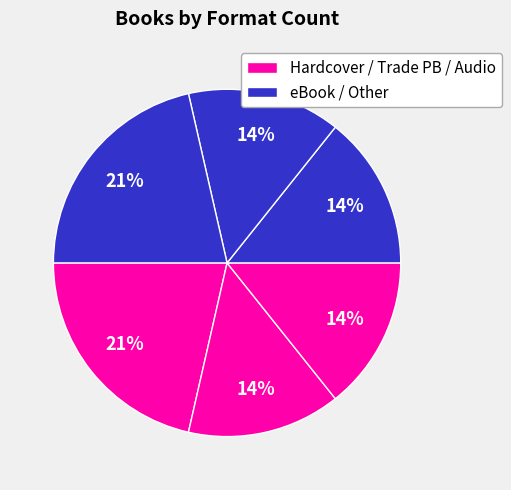

Is there any slice that represents more than half of the pie?

No